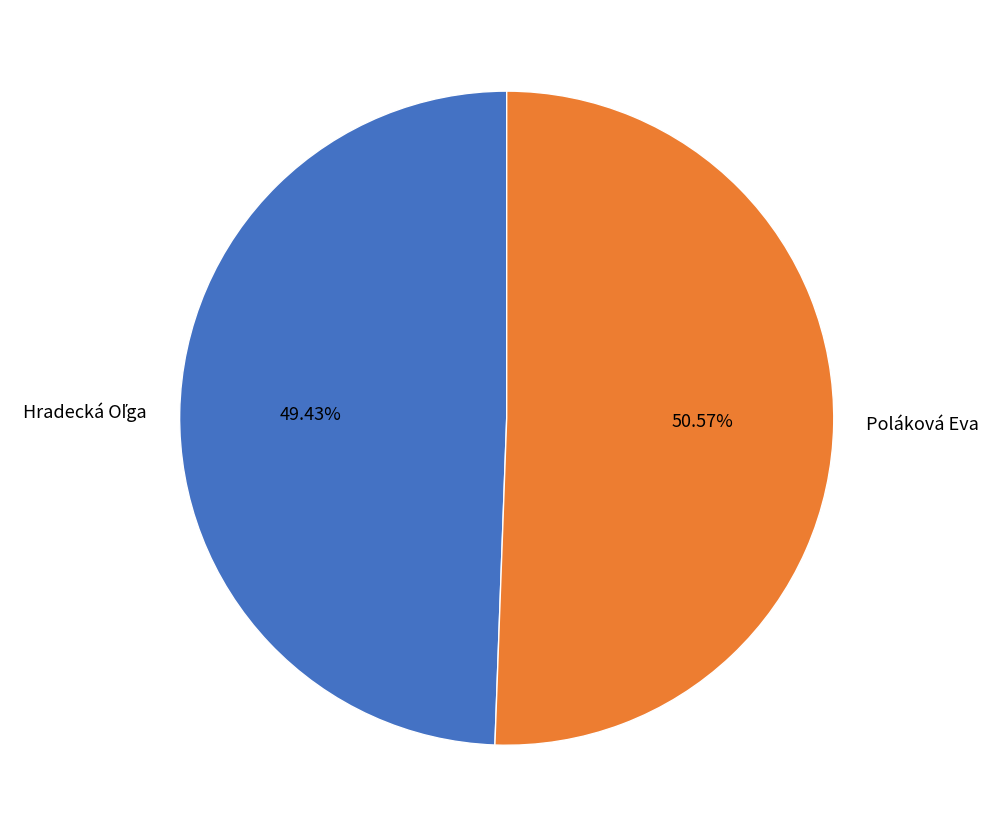

To the nearest percent, what is the difference between the largest and smallest slice percentages?

1%